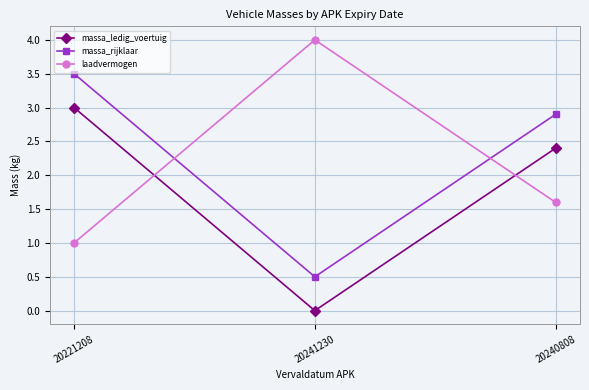

Rank the series at 20221208 from lowest to highest value.

laadvermogen, massa_ledig_voertuig, massa_rijklaar